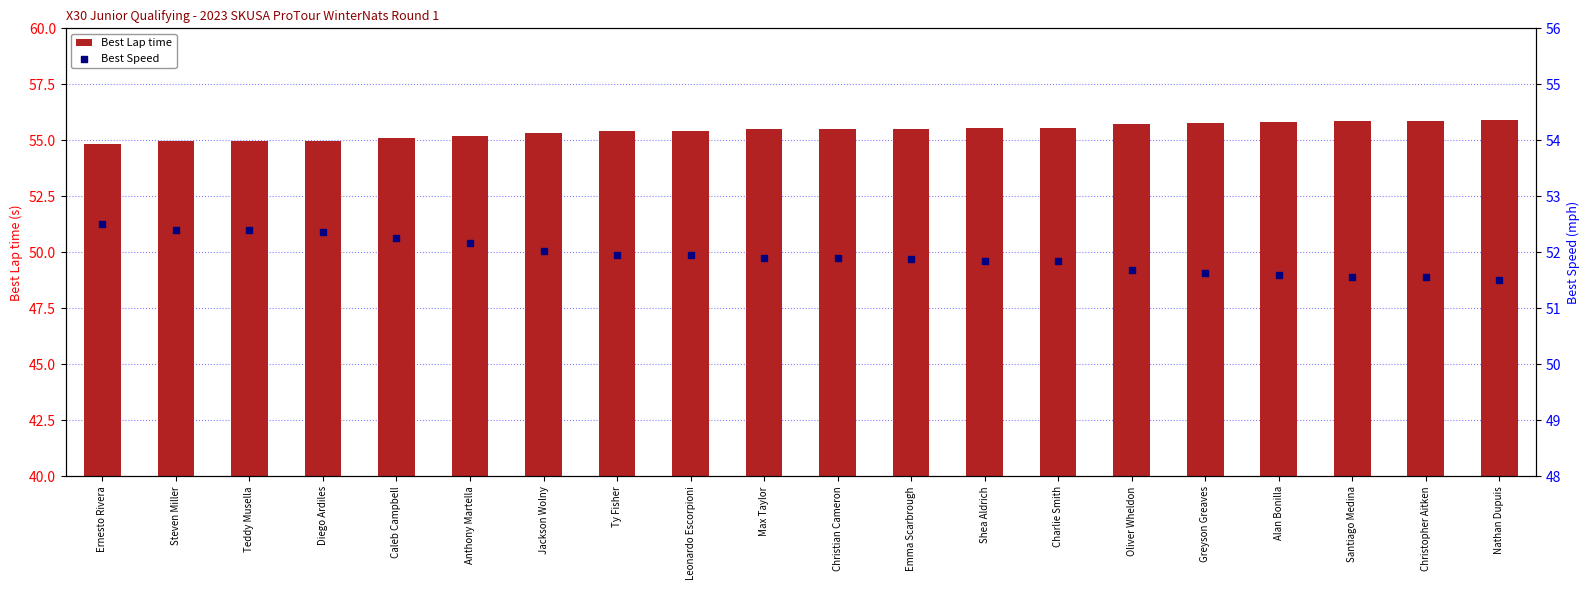

At which category is the sum across all series the highest?

Nathan Dupuis